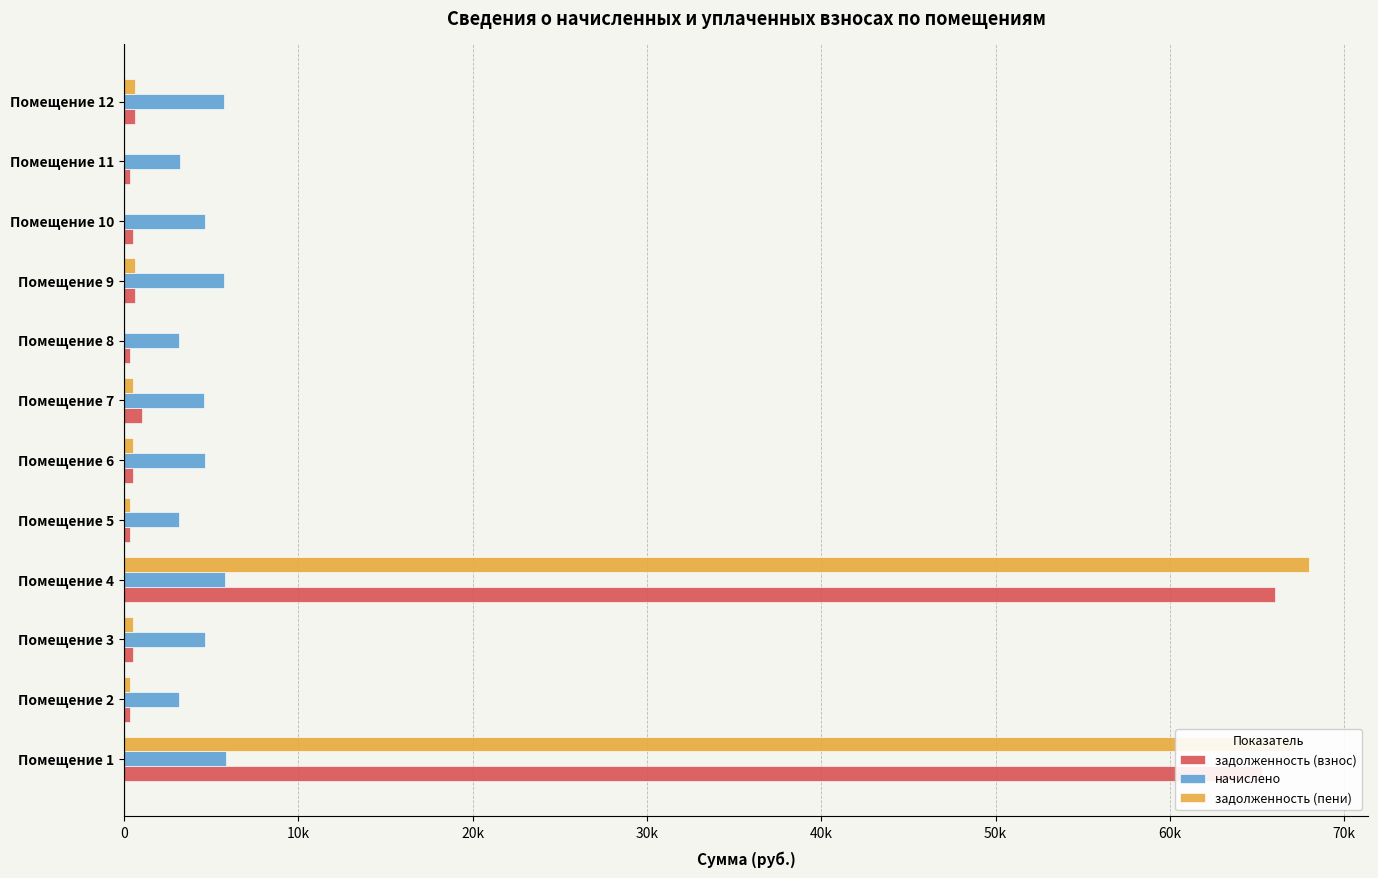

Which category has the highest value in the задолженность (пени) series?

Помещение 4